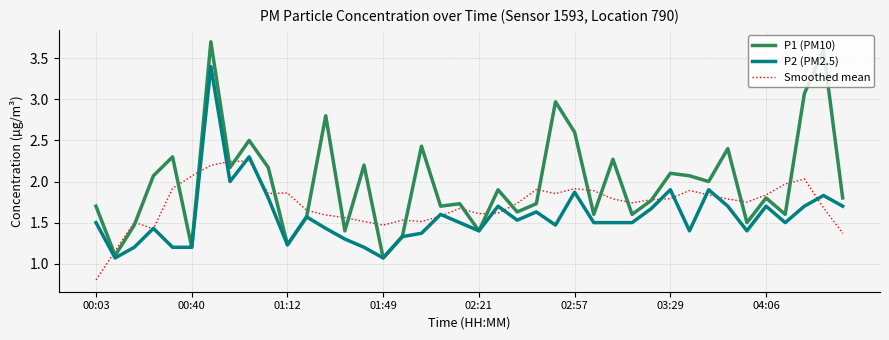

What is the minimum value for P2 (PM2.5)?

1.1